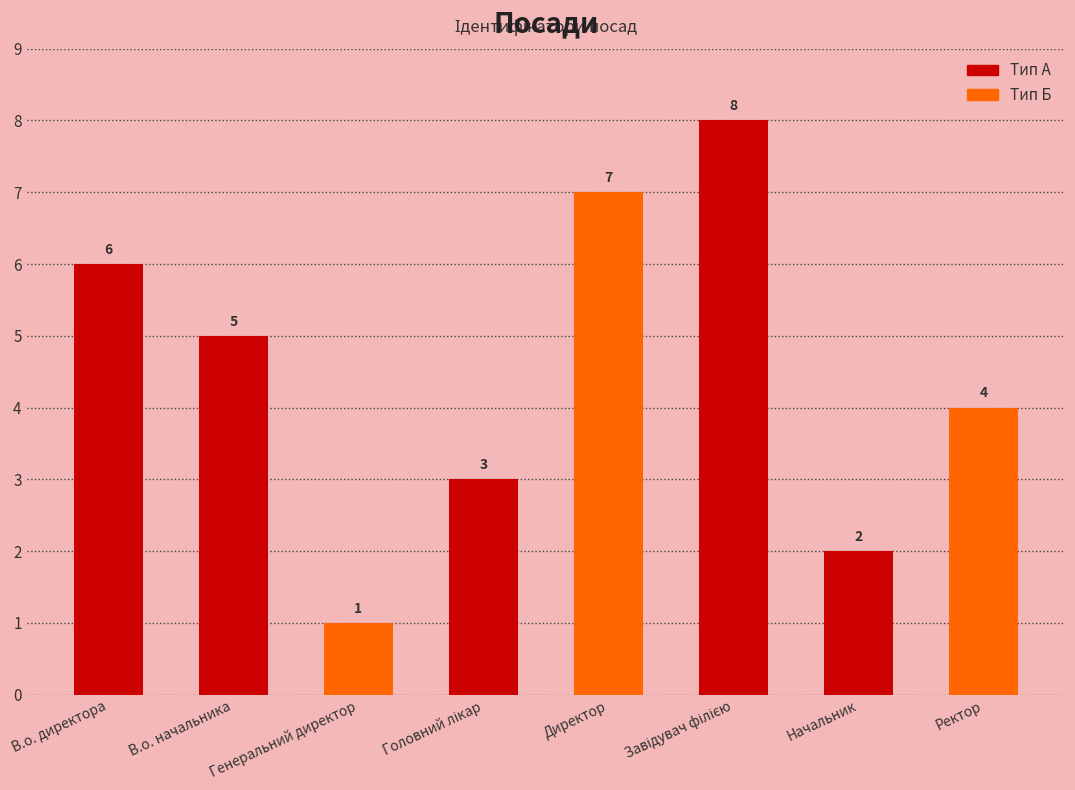

What is the sum of the values at Директор and В.о. директора?

13